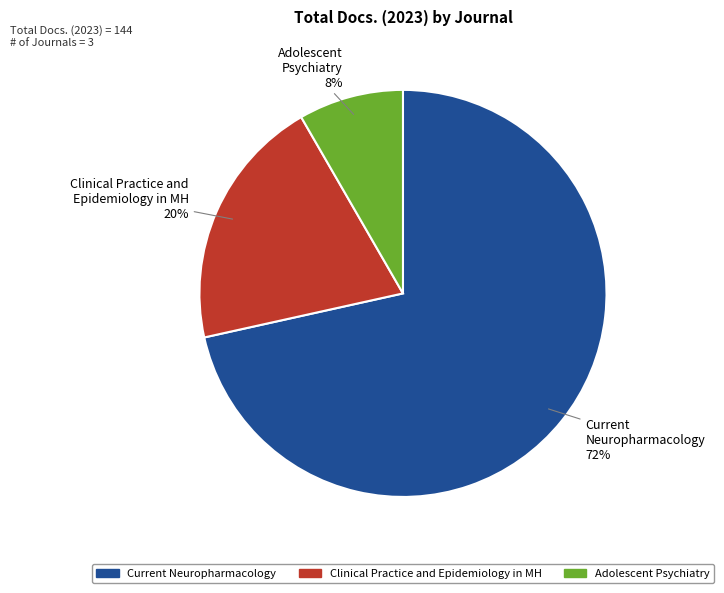

To the nearest percent, what is the average slice percentage?

33%